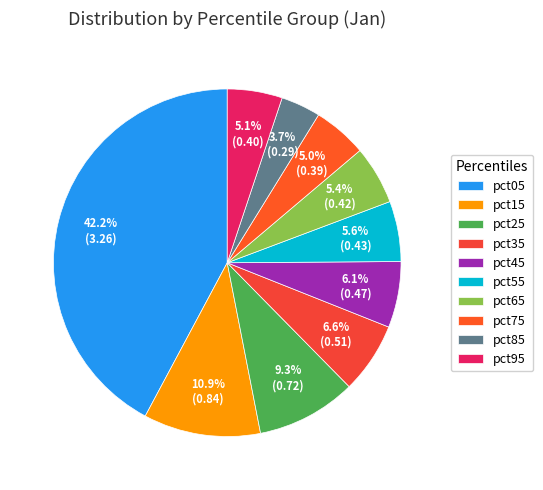

How many slices are in this pie chart?

10